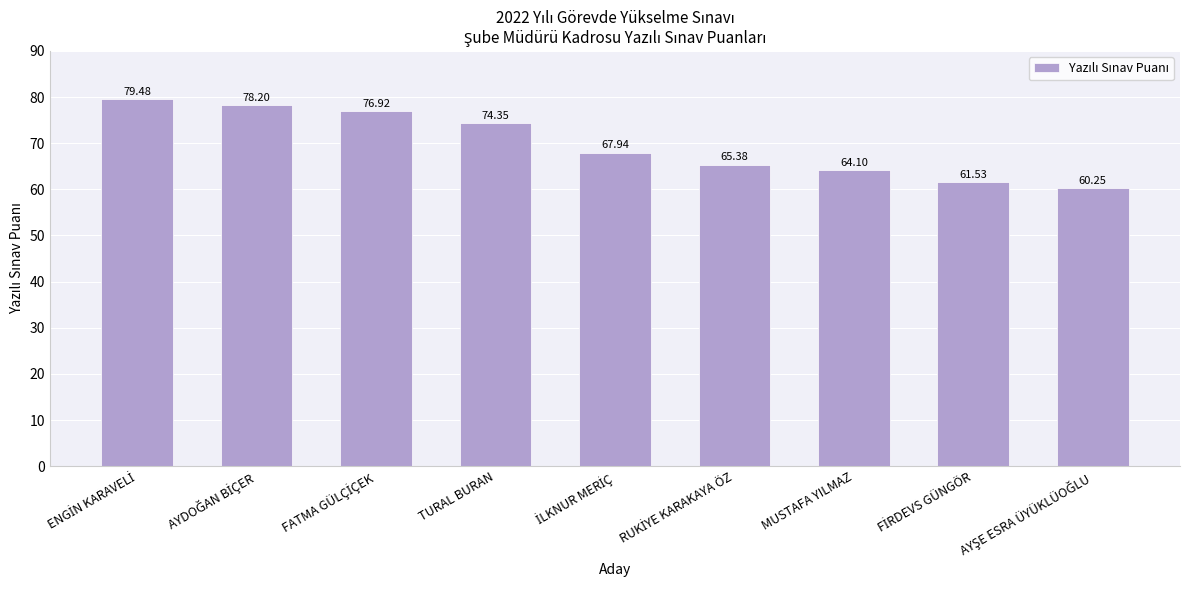

Are the bars horizontal?

No